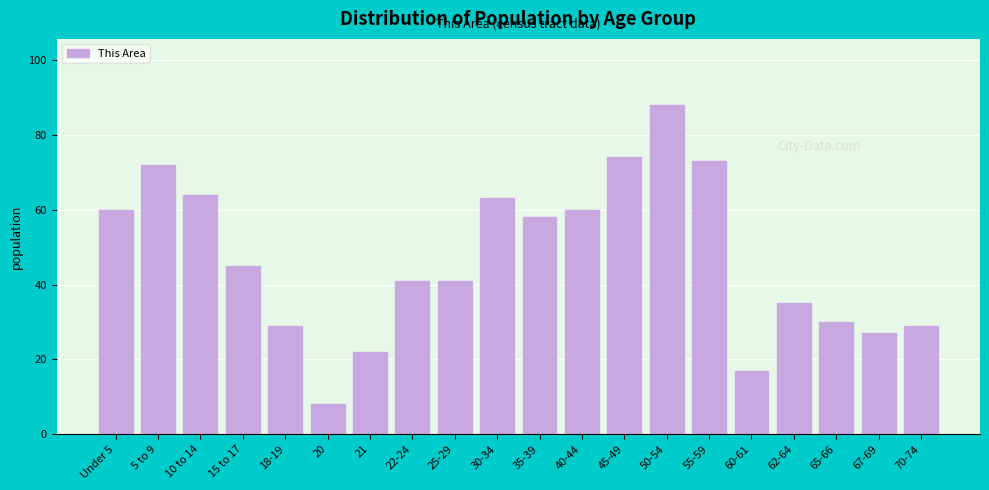

Reading left to right, what are all the values shown in this chart?

60	72	64	45	29	8	22	41	41	63	58	60	74	88	73	17	35	30	27	29